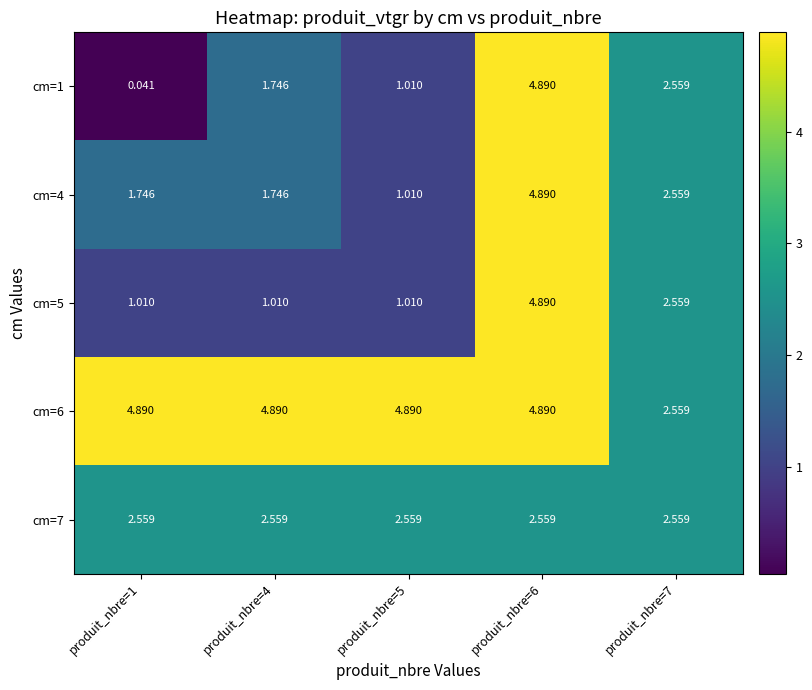

Is the value of cm=7 at produit_nbre=5 greater than the value of cm=5 at produit_nbre=1?

Yes